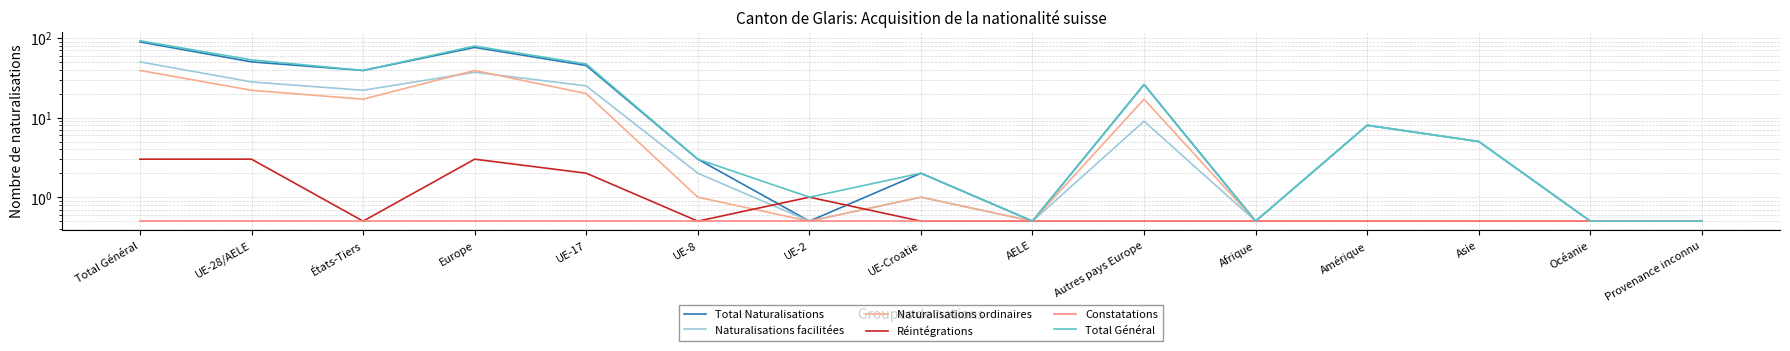

What is the sum of the Réintégrations values at UE-17 and Europe?

5.0